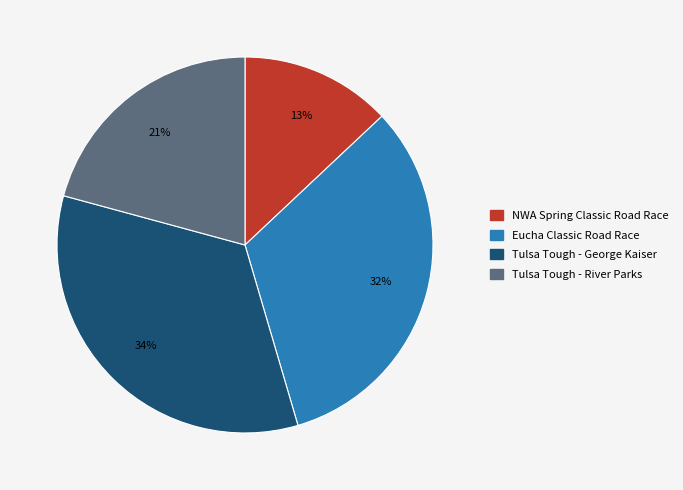

To the nearest percent, what is the combined percentage of Eucha Classic Road Race and NWA Spring Classic Road Race?

45%